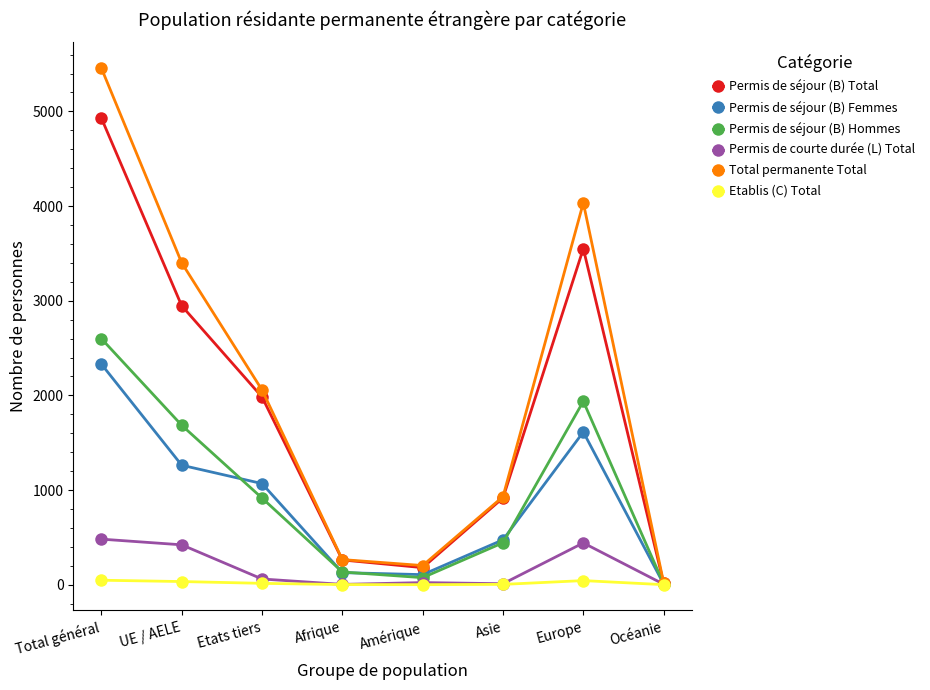

Is it true that Permis de séjour (B) Total equals 4929 at Total général?

True